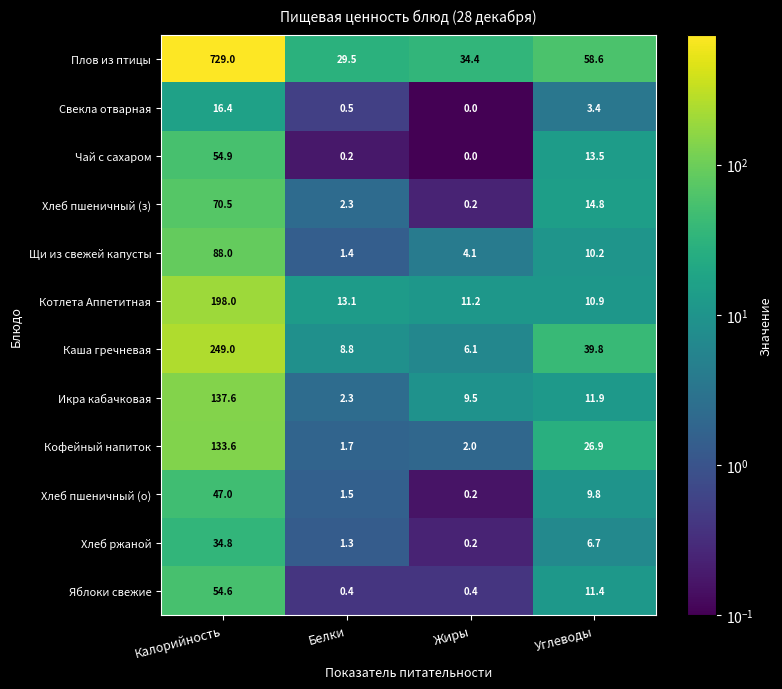

What is the spread (max minus min) of values at Калорийность?

712.6